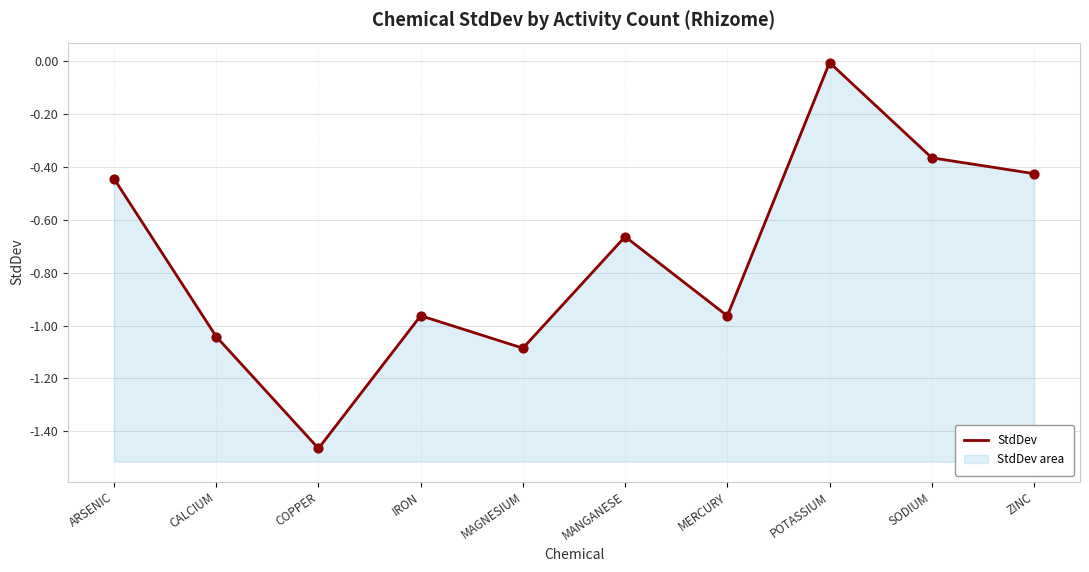

Between ZINC and MANGANESE, which is larger?

ZINC